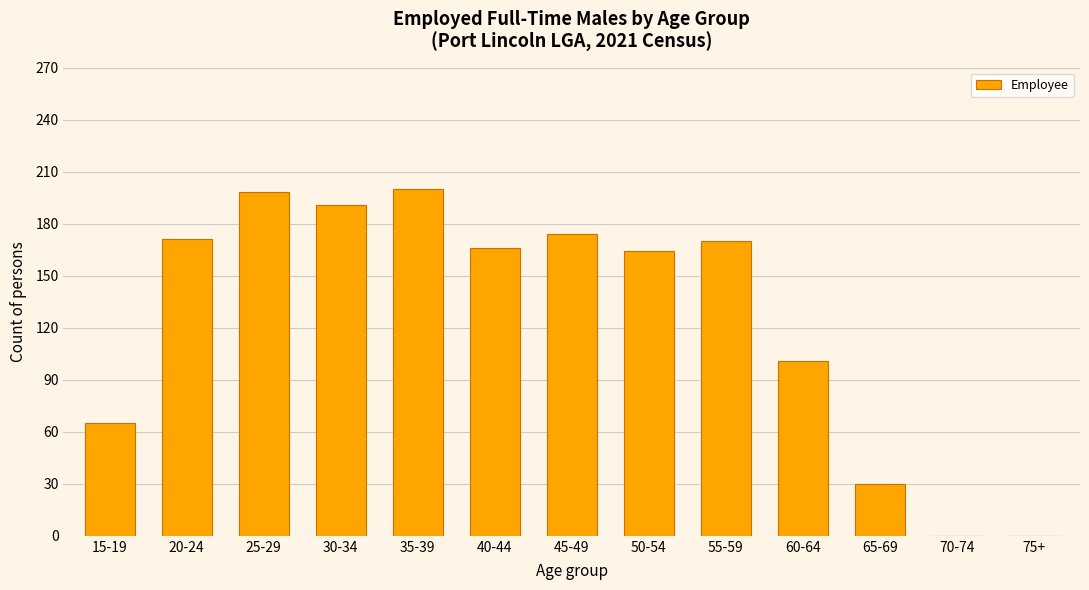

What is the sum of the values at 20-24 and 60-64?

272